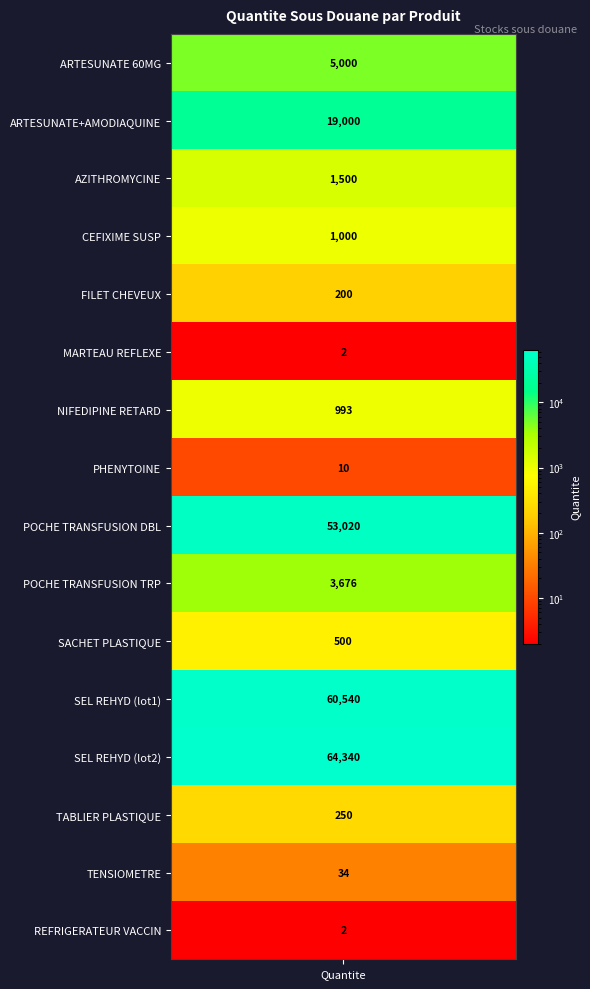

What is the approximate value at 4?

200